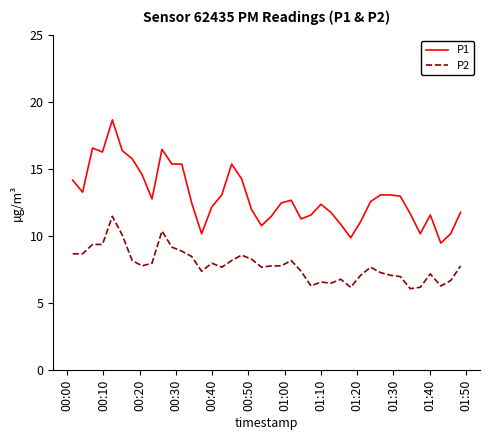

What is the highest value of the P1 series?

18.7